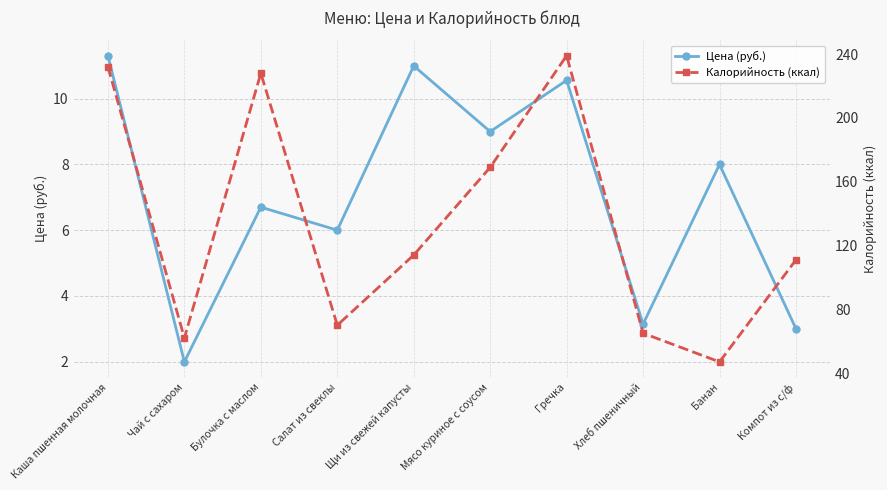

Which has a higher value, Чай с сахаром or Салат из свеклы?

Салат из свеклы